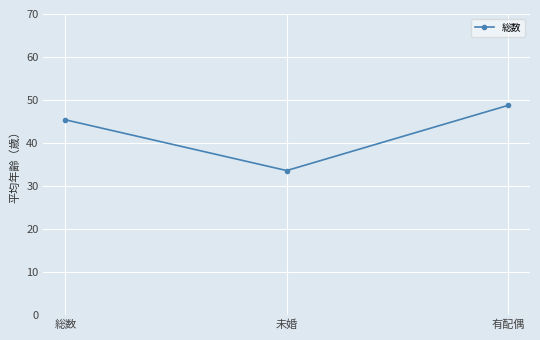

What is the ratio of the value at 未婚 to the value at 総数?

0.7